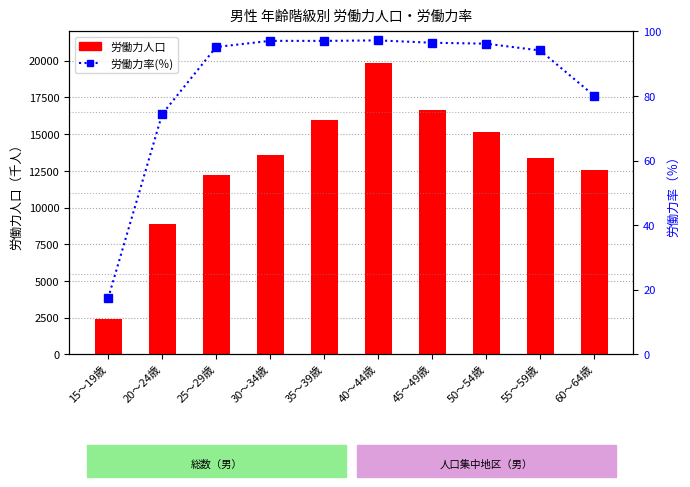

Does the chart contain stacked bars?

No